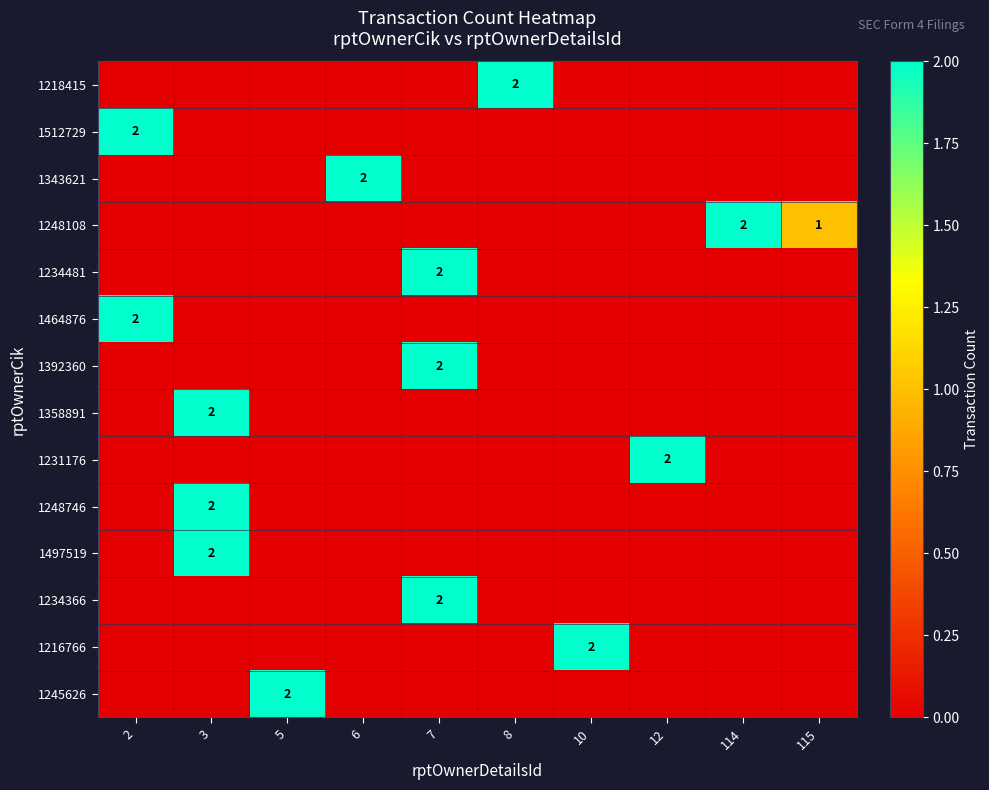

The value of 1248746 at 10 is -1. True or false?

False